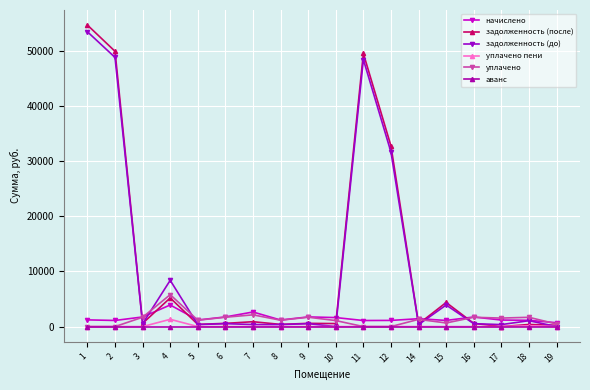

At which category is the sum across all series the highest?

1